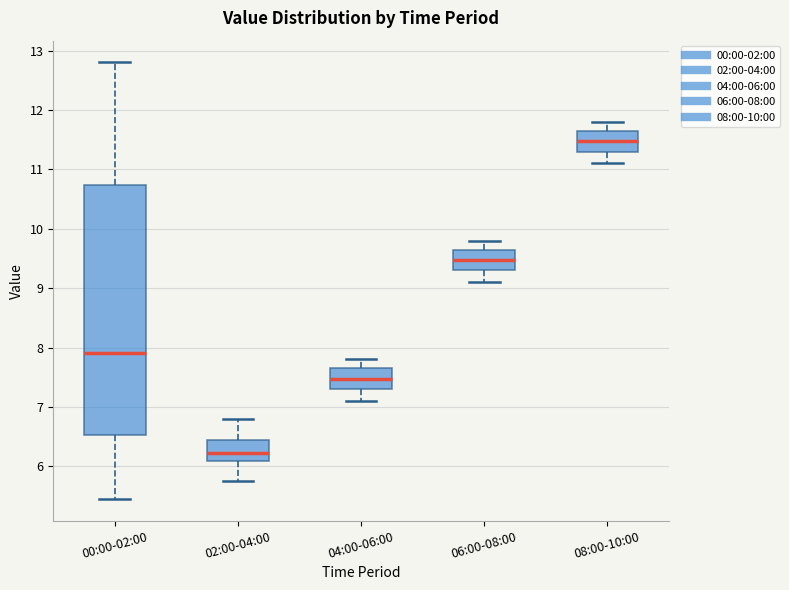

Reading left to right, read every box against the y-axis: the position of its median line, the range the box covers, and the ends of its whiskers. The values are not printed on the chart, so give them approximately, as read against the axis.

00:00-02:00: median 7.9, box 6.5 to 10.7, whiskers 5.5 to 12.8
02:00-04:00: median 6.2, box 6.1 to 6.5, whiskers 5.8 to 6.8
04:00-06:00: median 7.5, box 7.3 to 7.7, whiskers 7.1 to 7.8
06:00-08:00: median 9.5, box 9.3 to 9.7, whiskers 9.1 to 9.8
08:00-10:00: median 11.5, box 11.3 to 11.7, whiskers 11.1 to 11.8